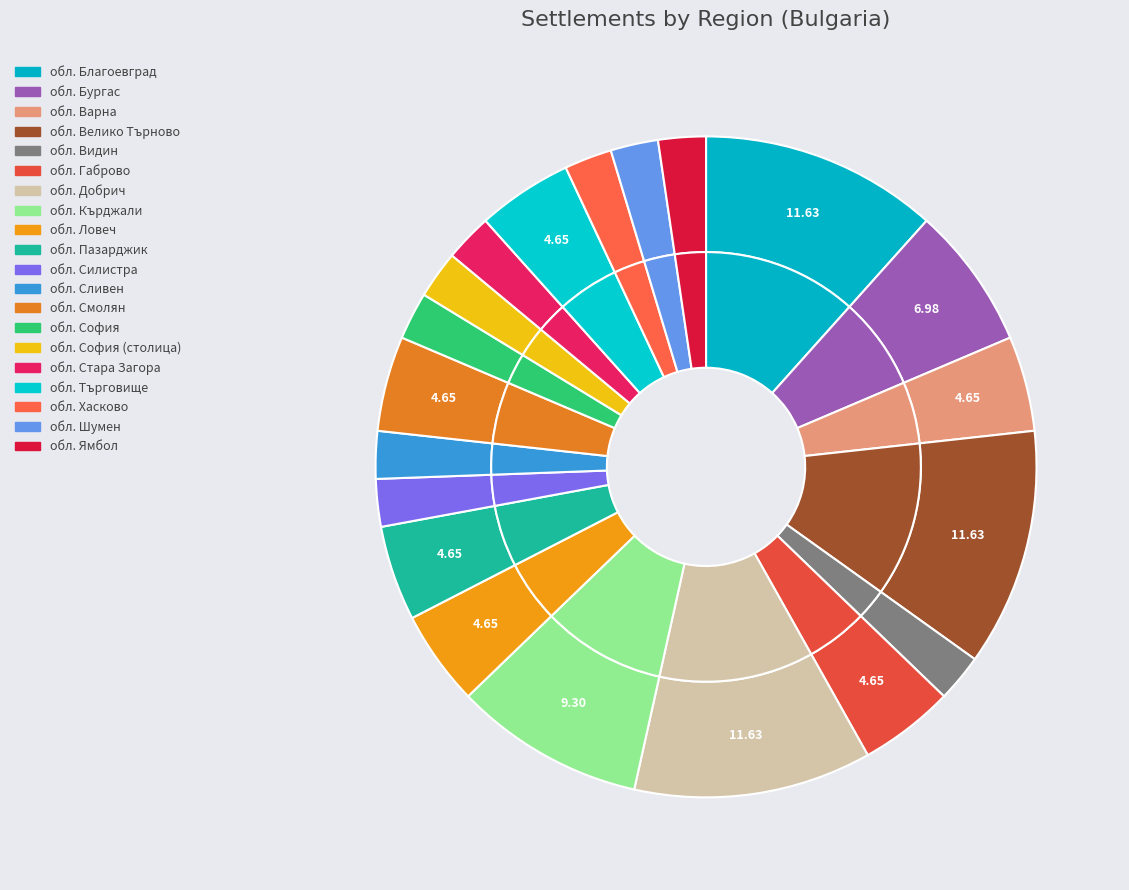

Is обл. София the majority of the pie?

No